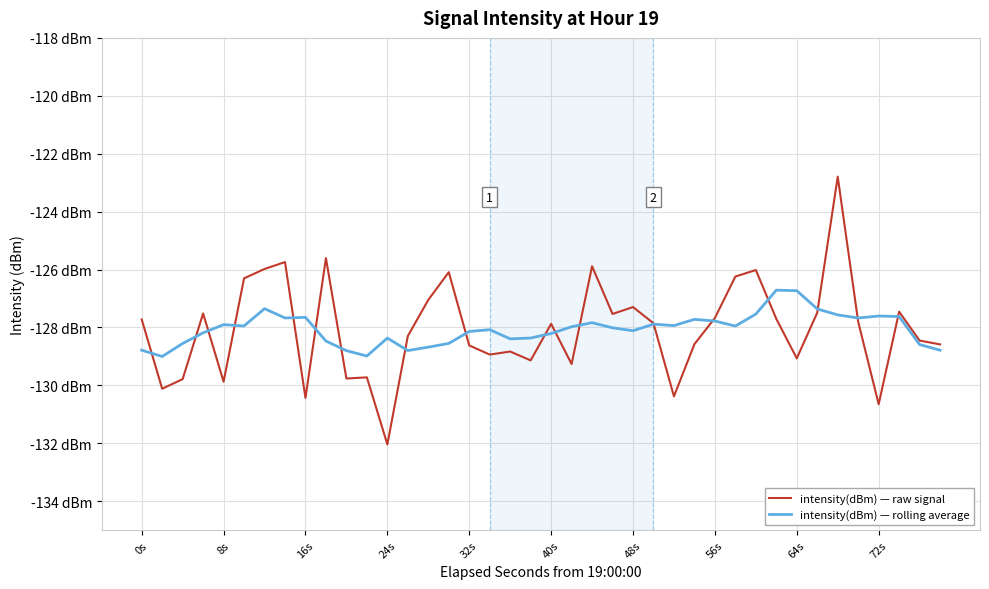

What are all the series names shown in the legend?

intensity(dBm) — raw signal, intensity(dBm) — rolling average